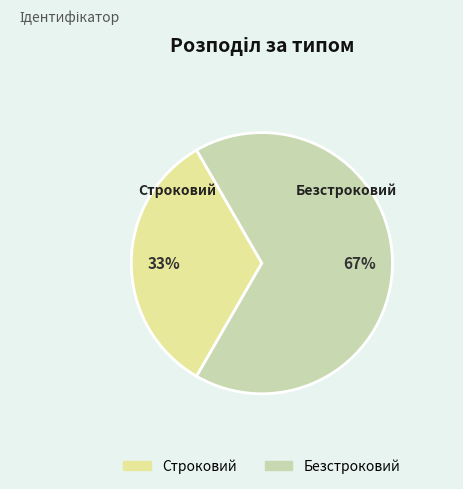

Is it true that Строковий is 33% of the pie?

True